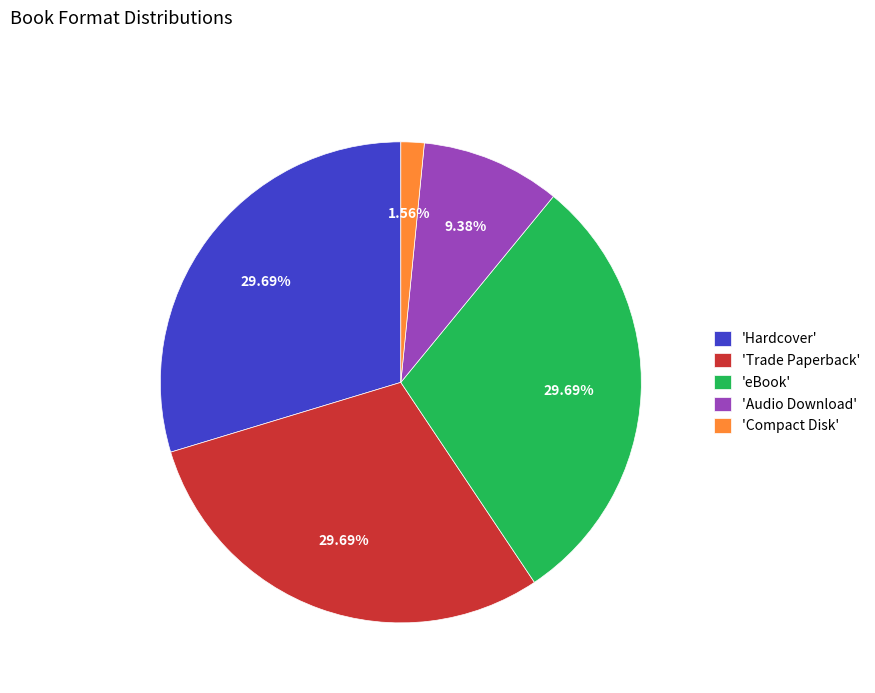

Which has a higher value, 'Compact Disk' or 'eBook'?

'eBook'